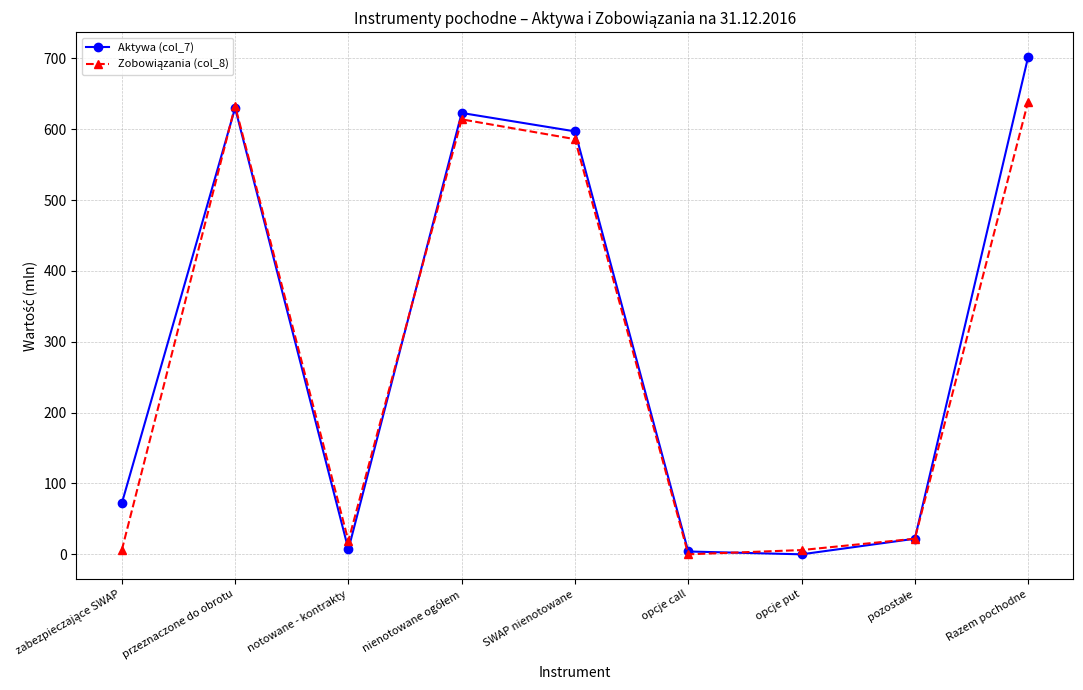

At which category is the sum across all series the highest?

Razem pochodne